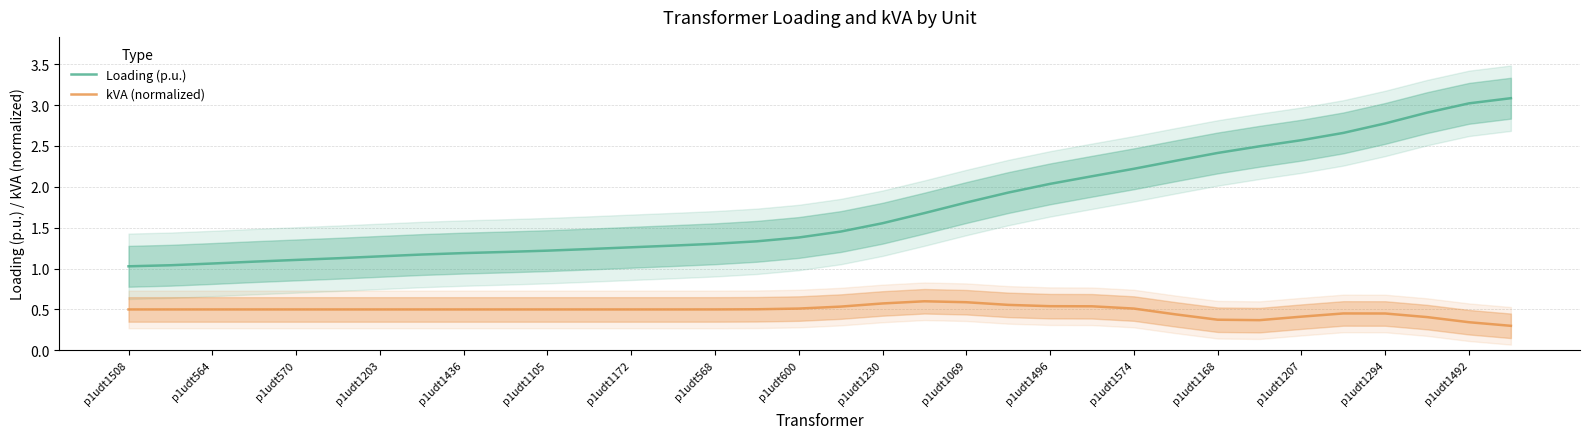

What is the average value of the Loading (p.u.) series?

1.7